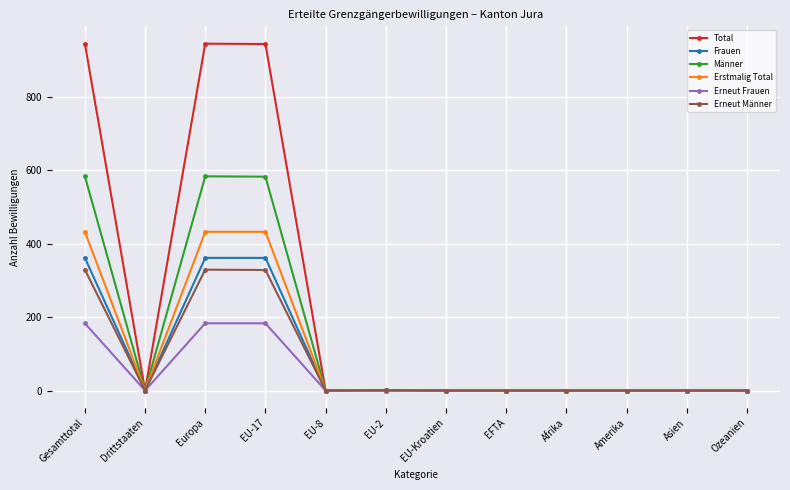

Which series has the widest spread of values?

Total